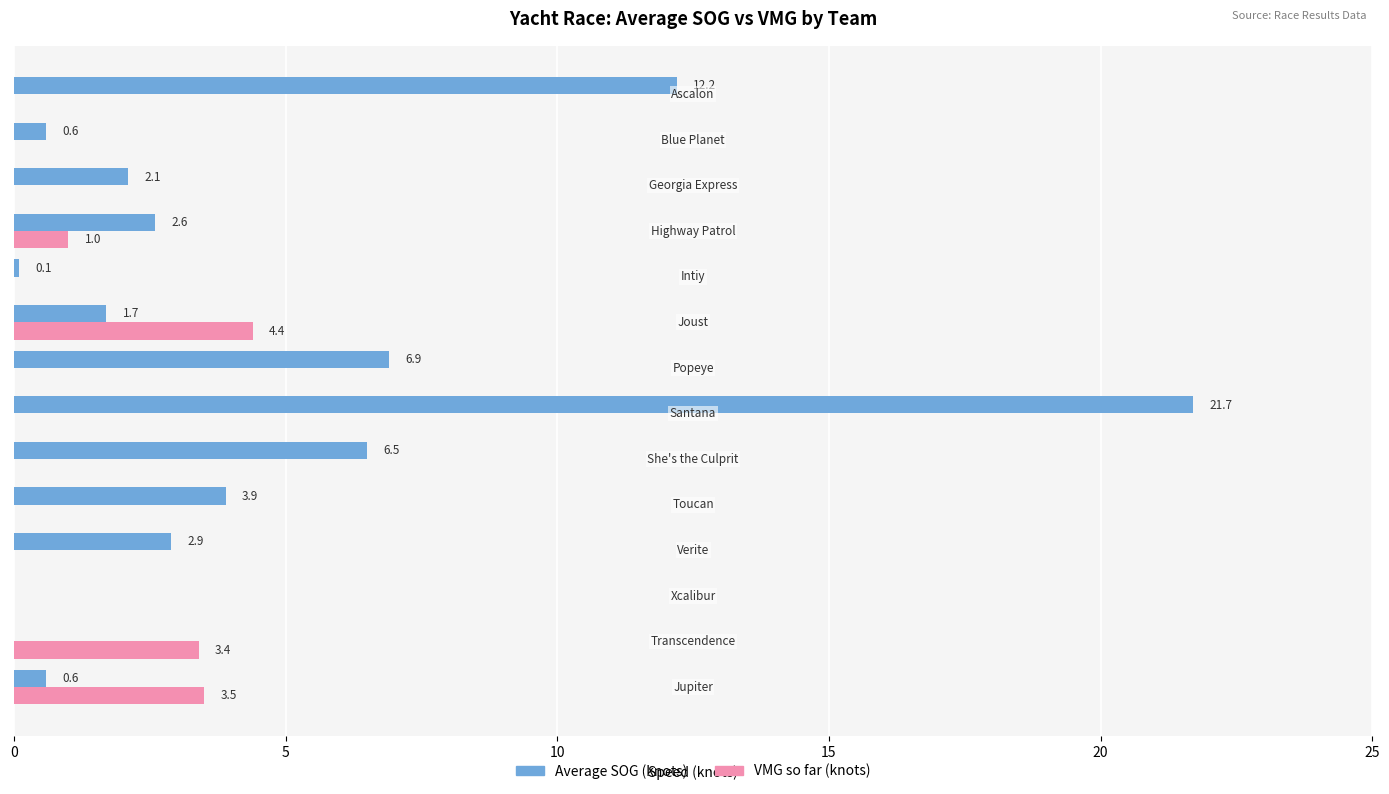

Which series has the largest total across all categories?

Average SOG (knots)